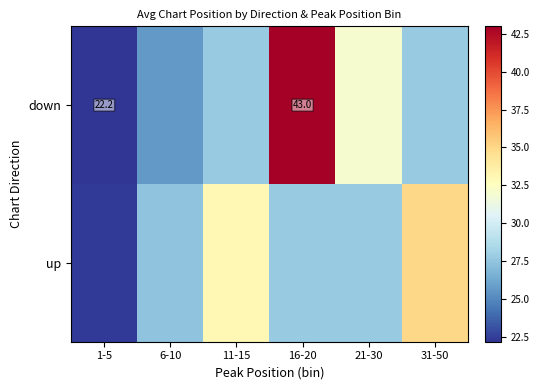

Which label corresponds to the smallest value in the chart?

1-5